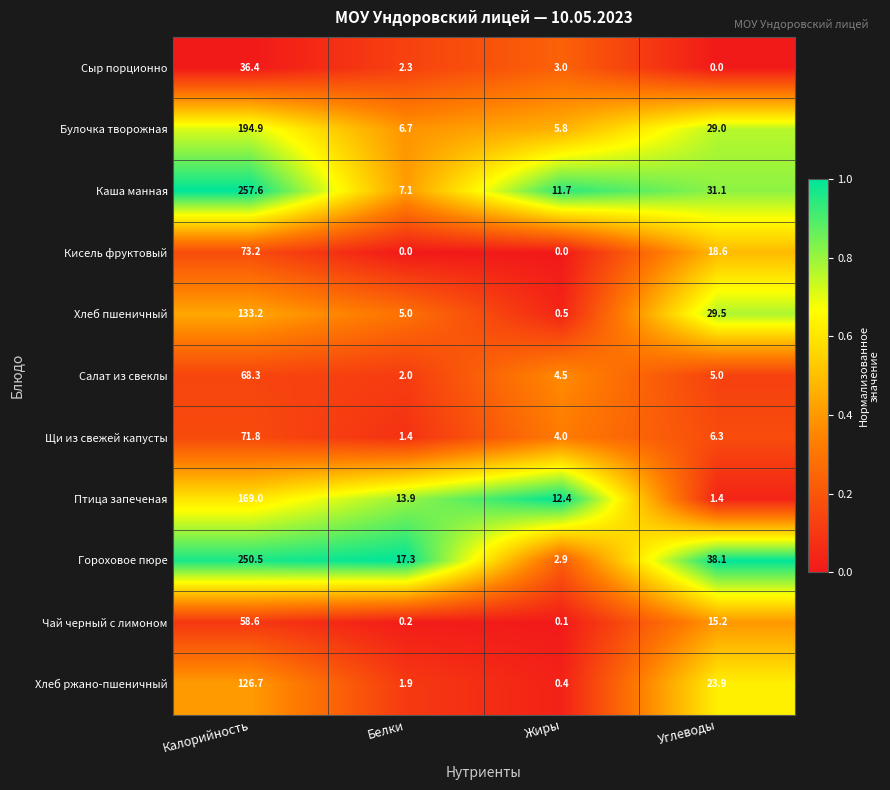

What is the difference between the highest and lowest values at Калорийность?

221.2